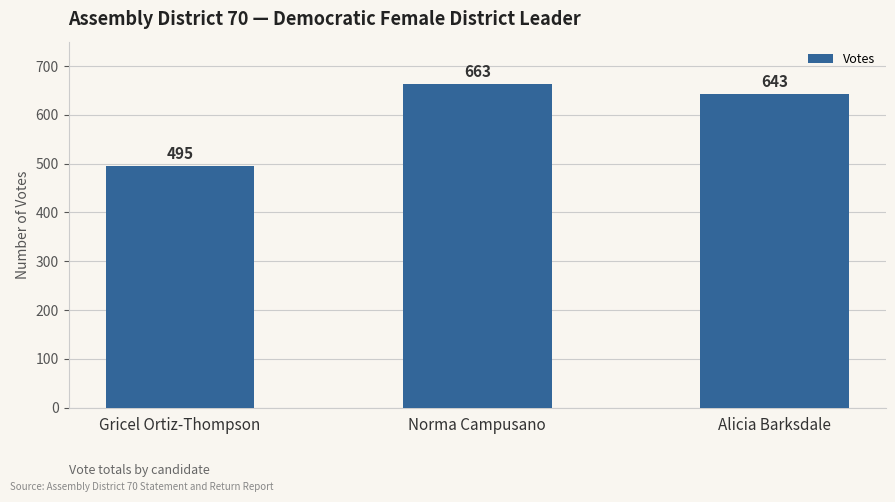

What is the label of the 2nd bar from the right?

Norma Campusano